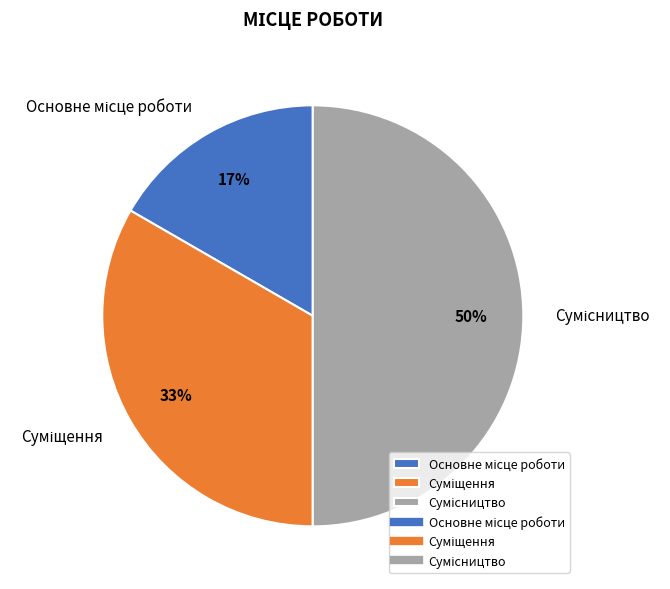

To the nearest percent, what is the average slice percentage?

33%